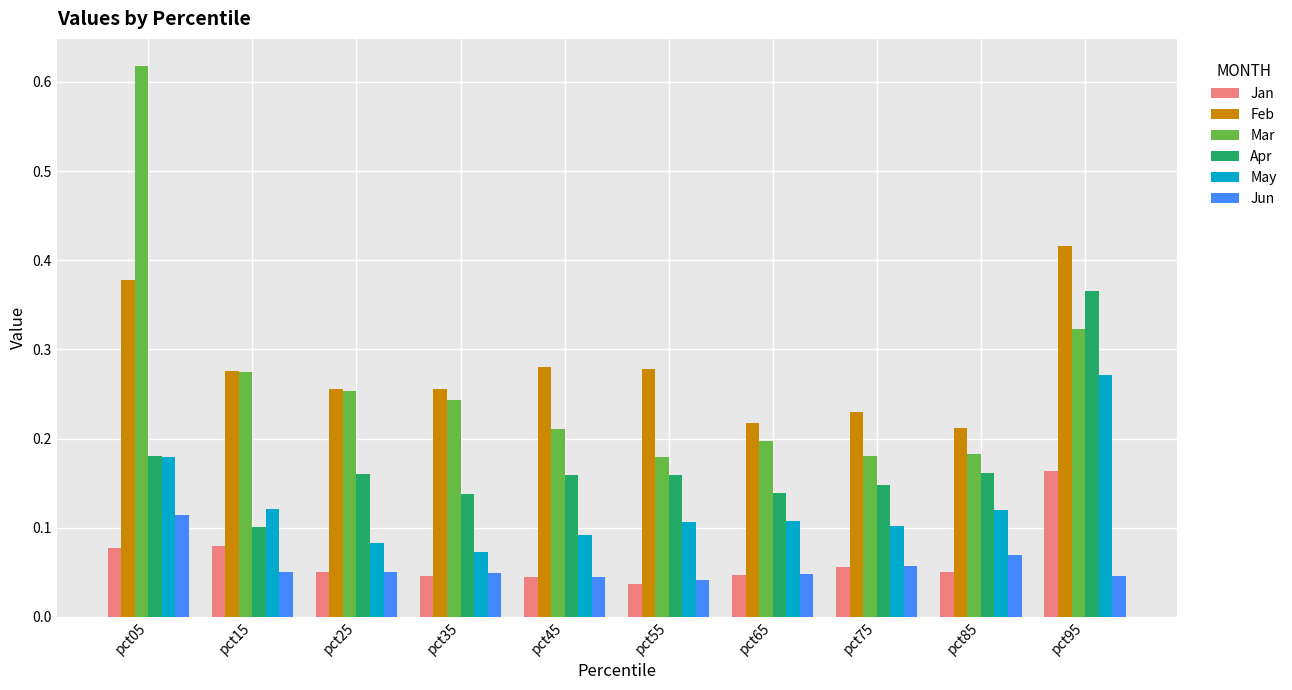

The value of Apr at pct55 is 0.1. True or false?

False